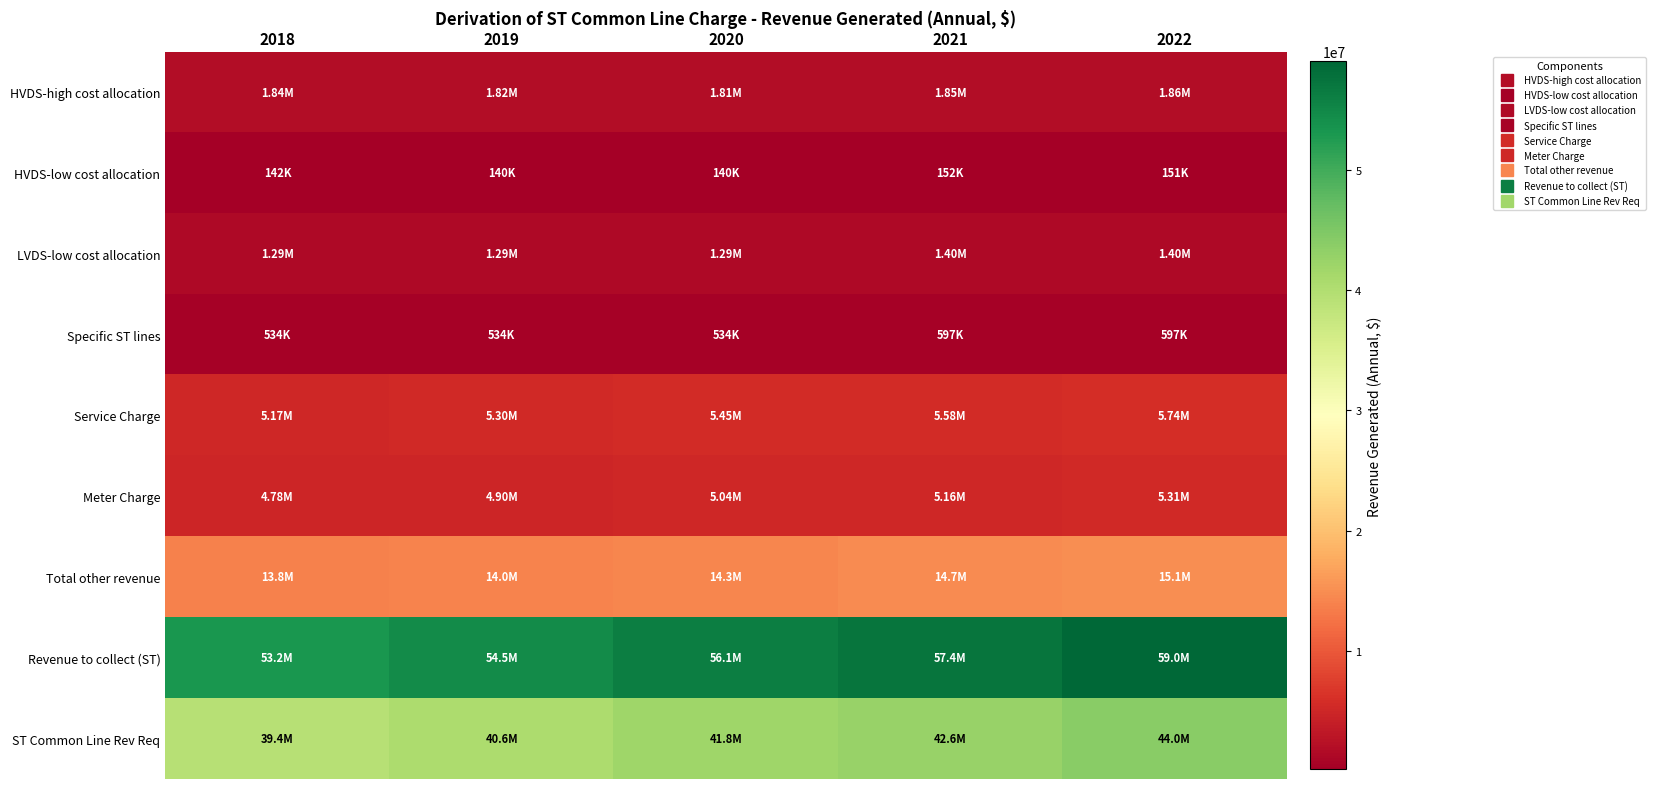

At how many categories does at least one series exceed 49176902?

5